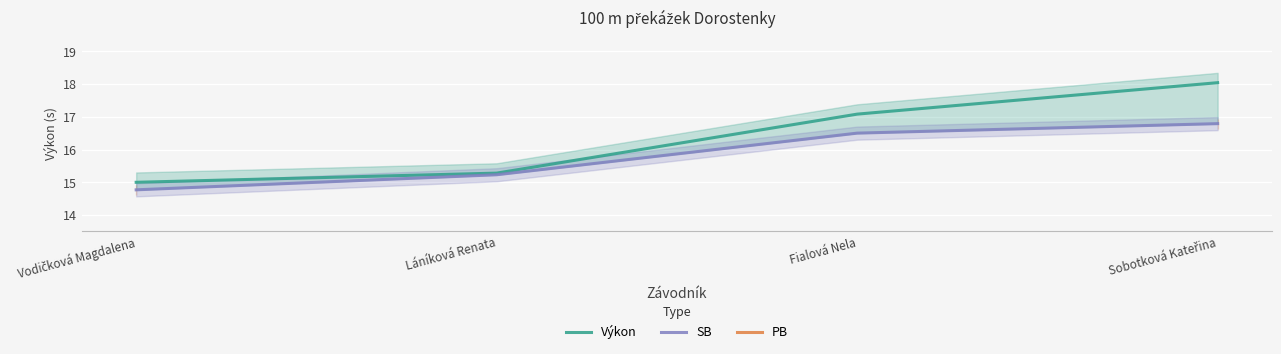

True or false: Výkon has a value of 23.3 at Vodičková Magdalena.

False